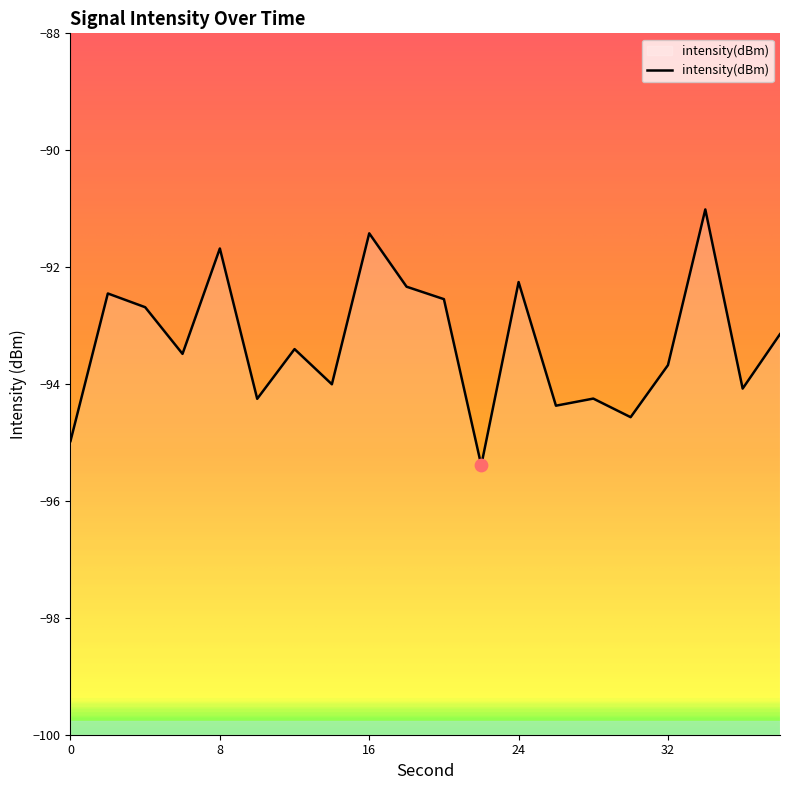

What is the change in value from 6 to 12?

+0.1